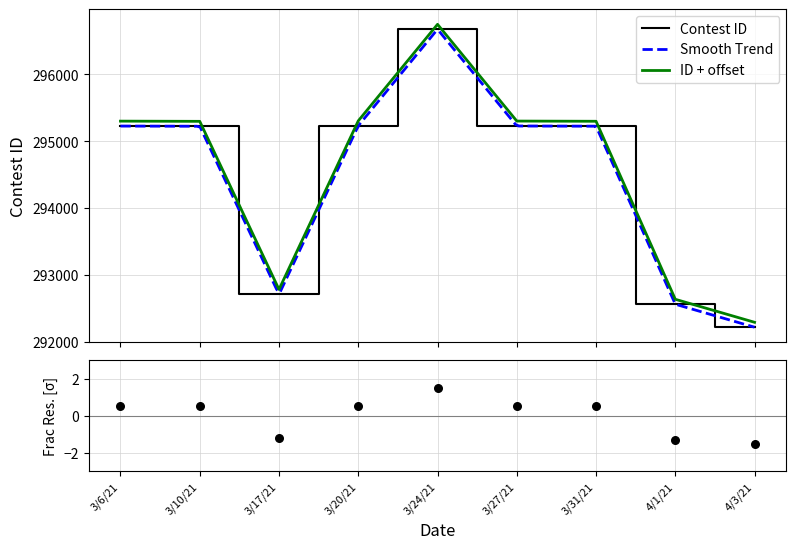

Which has a higher value, 3/6/21 or 4/1/21?

3/6/21